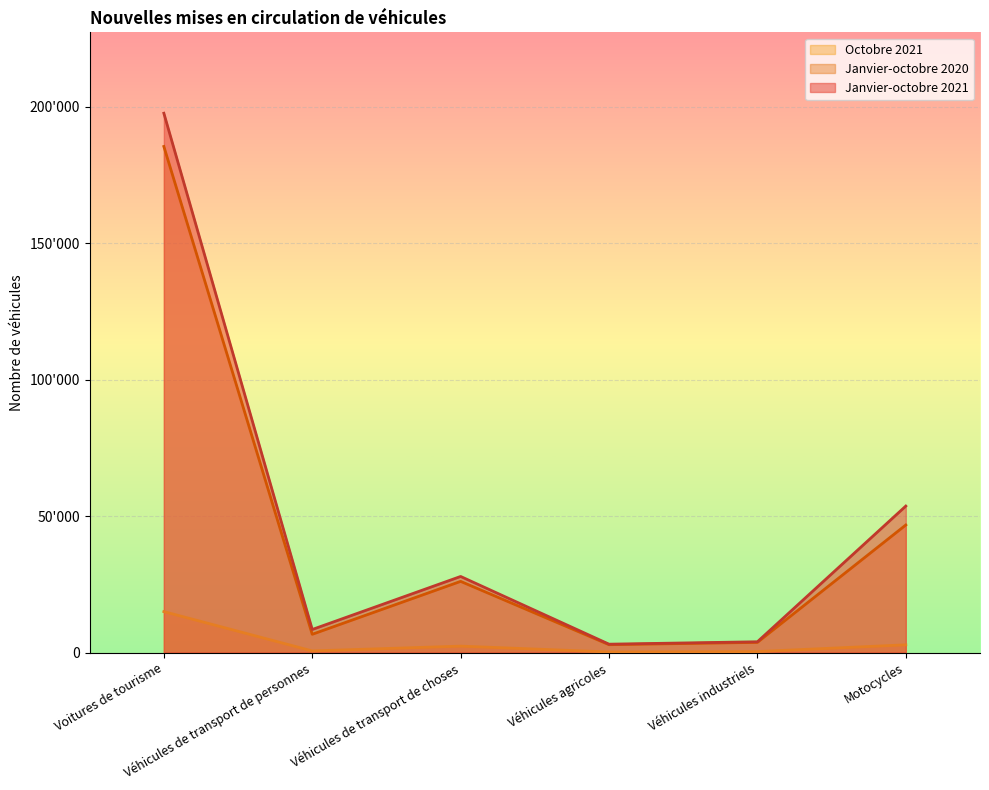

Reading left to right, transcribe all the data shown in this chart.

Janvier-octobre 2021: Voitures de tourisme=197626	Véhicules de transport de personnes=8433	Véhicules de transport de choses=27868	Véhicules agricoles=3053	Véhicules industriels=3937	Motocycles=53664
Janvier-octobre 2020: Voitures de tourisme=185443	Véhicules de transport de personnes=6673	Véhicules de transport de choses=26066	Véhicules agricoles=2865	Véhicules industriels=3719	Motocycles=46728
Octobre 2021: Voitures de tourisme=14984	Véhicules de transport de personnes=578	Véhicules de transport de choses=2337	Véhicules agricoles=196	Véhicules industriels=340	Motocycles=2817